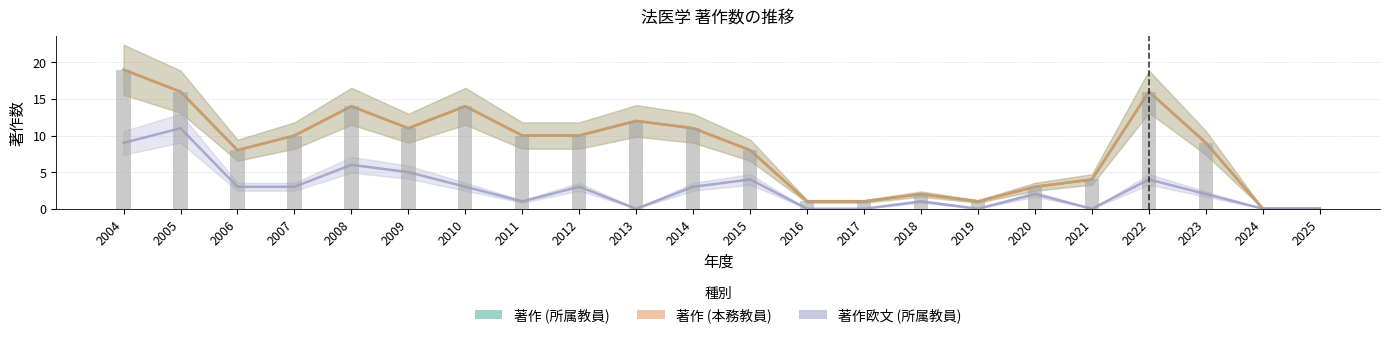

Reading right to left, extract all data points from this chart.

著作 (所属教員): 0	0	9	16	4	3	1	2	1	1	8	11	12	10	10	14	11	14	10	8	16	19
著作 (本務教員): 0	0	9	16	4	3	1	2	1	1	8	11	12	10	10	14	11	14	10	8	16	19
著作欧文 (所属教員): 0	0	2	4	0	2	0	1	0	0	4	3	0	3	1	3	5	6	3	3	11	9